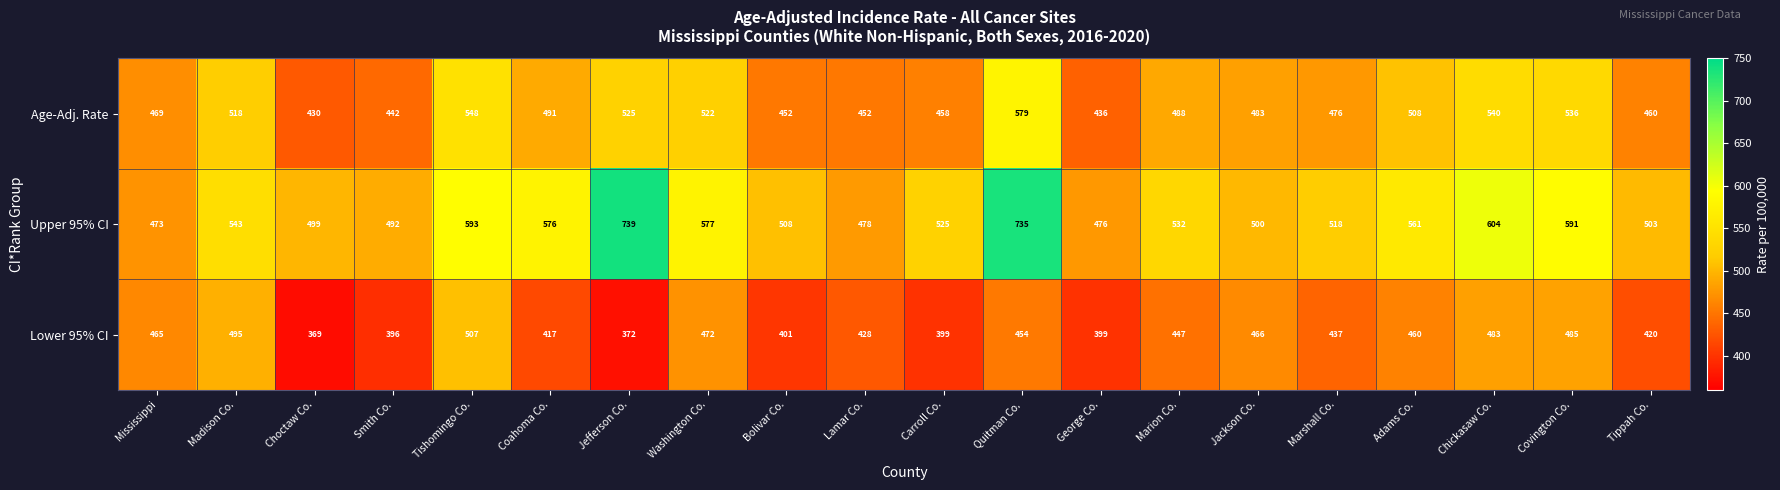

How many series are shown in this chart?

3